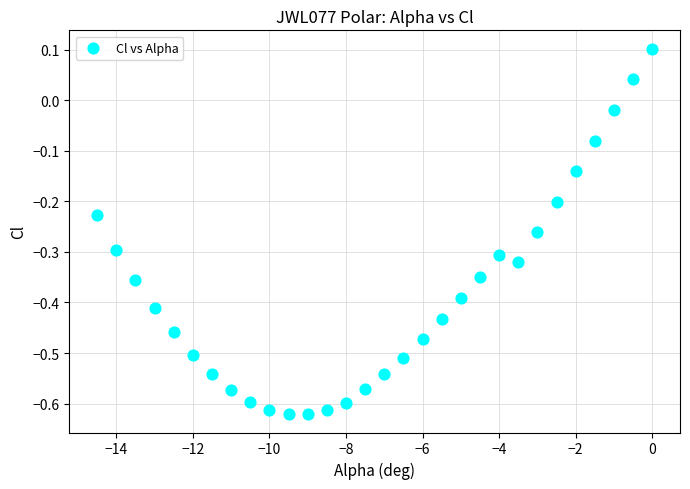

What is the range of X values (max minus min)?

14.5